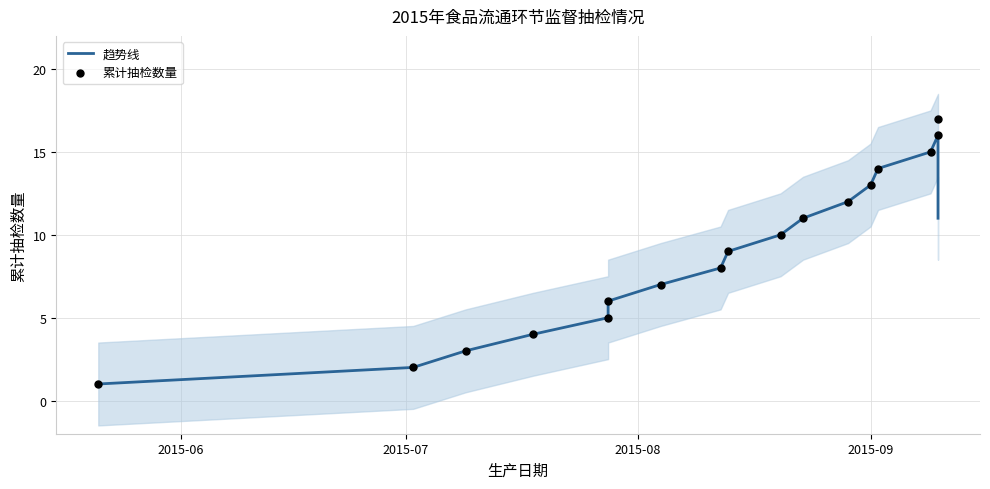

Which series reaches the minimum Y coordinate?

趋势线